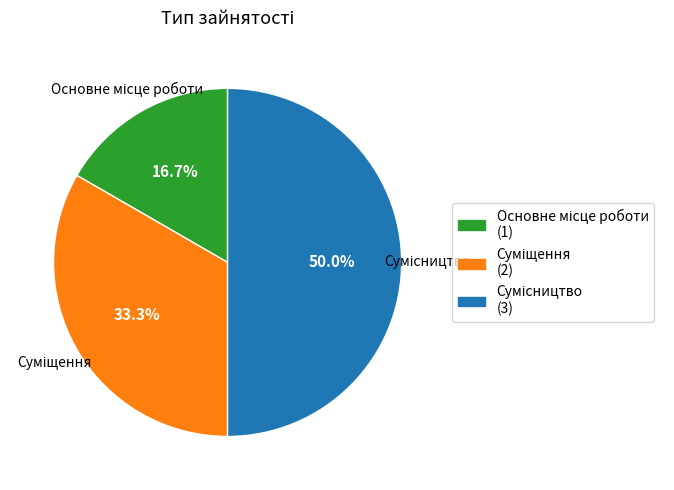

Do Суміщення and Сумісництво together represent more than half of the pie?

Yes